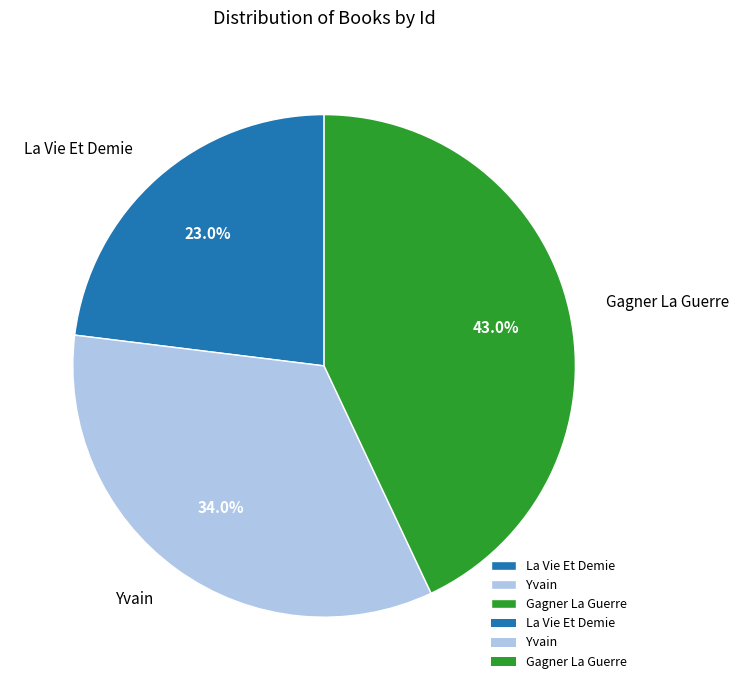

To the nearest percent, what percentage of the pie is Gagner La Guerre?

43%